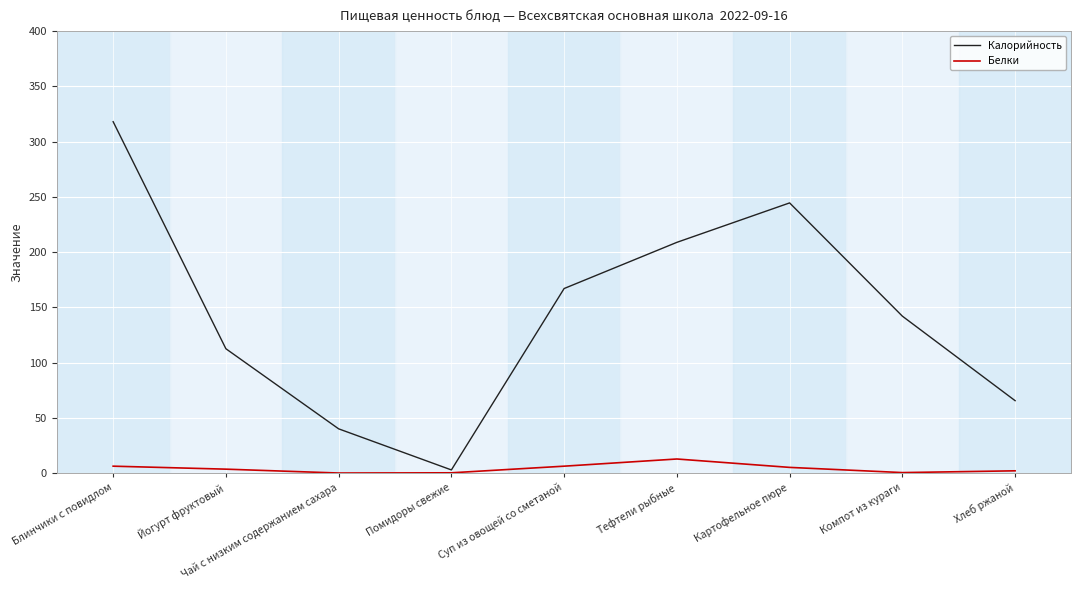

Count the number of categories in the chart.

9